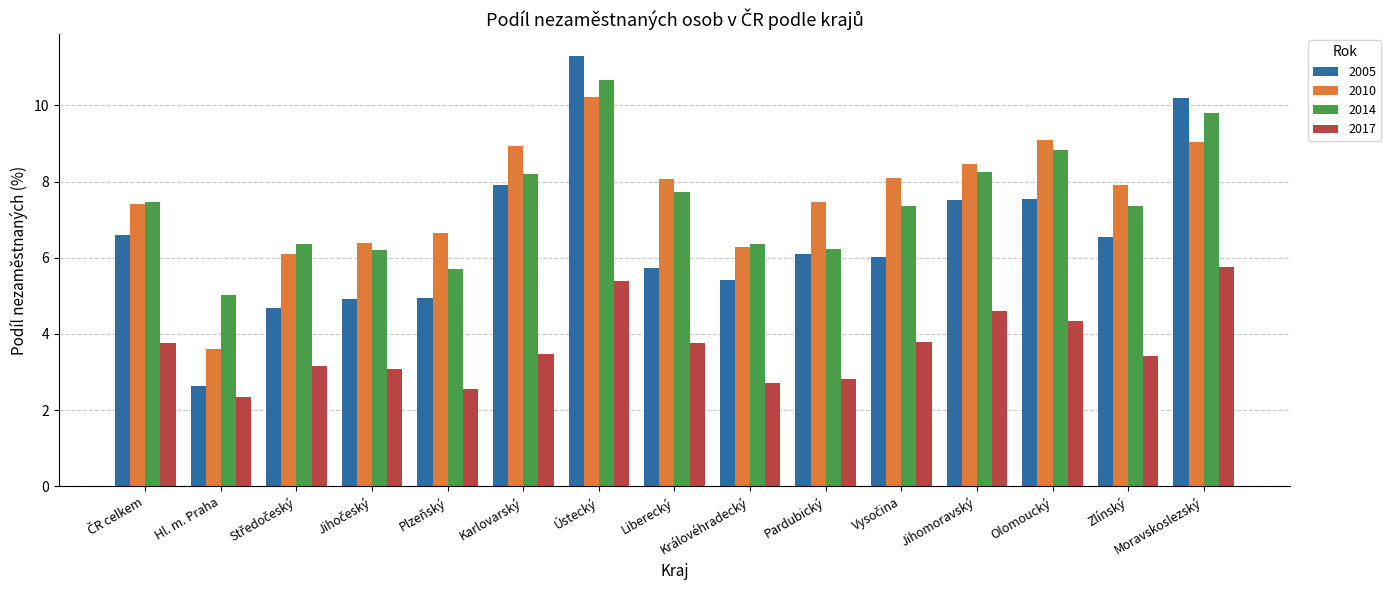

The value of 2017 at Moravskoslezský is 1.3. True or false?

False